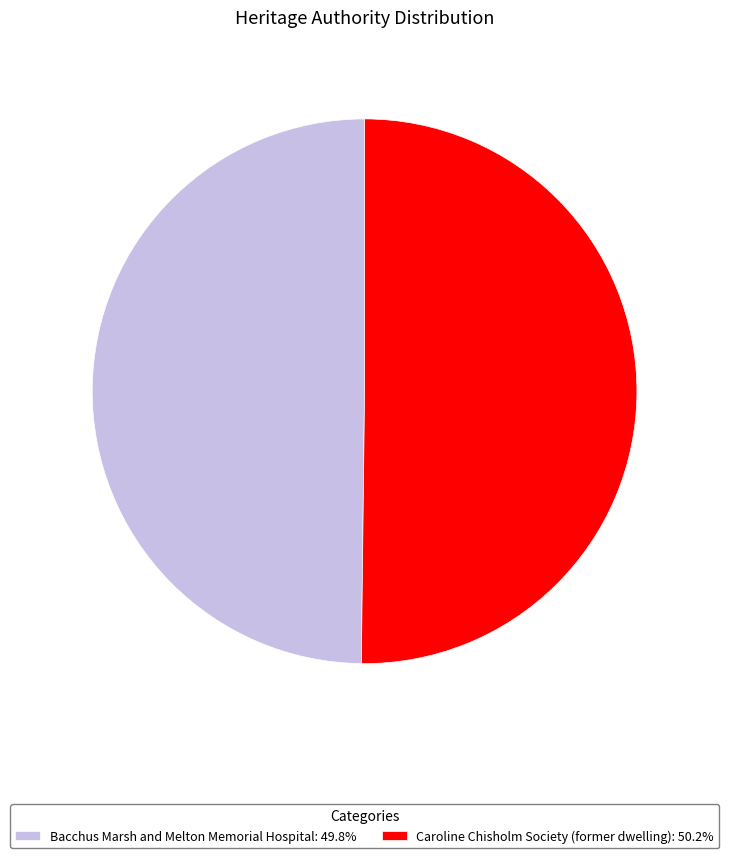

Approximately how many times larger is the value at Caroline Chisholm Society (former dwelling): 50.2% compared to Bacchus Marsh and Melton Memorial Hospital: 49.8%?

1.0